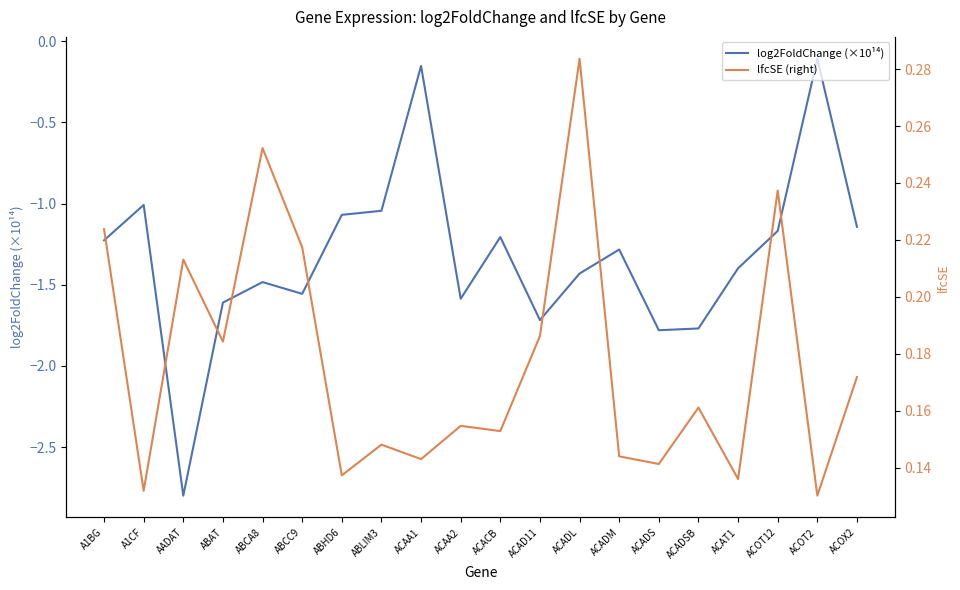

Reading left to right, what are all the values shown in this chart?

log2FoldChange (×10¹⁴): -1.2	-1.0	-2.8	-1.6	-1.5	-1.6	-1.1	-1.0	-0.2	-1.6	-1.2	-1.7	-1.4	-1.3	-1.8	-1.8	-1.4	-1.2	-0.1	-1.1
lfcSE (right): 0.2	0.1	0.2	0.2	0.3	0.2	0.1	0.1	0.1	0.2	0.2	0.2	0.3	0.1	0.1	0.2	0.1	0.2	0.1	0.2